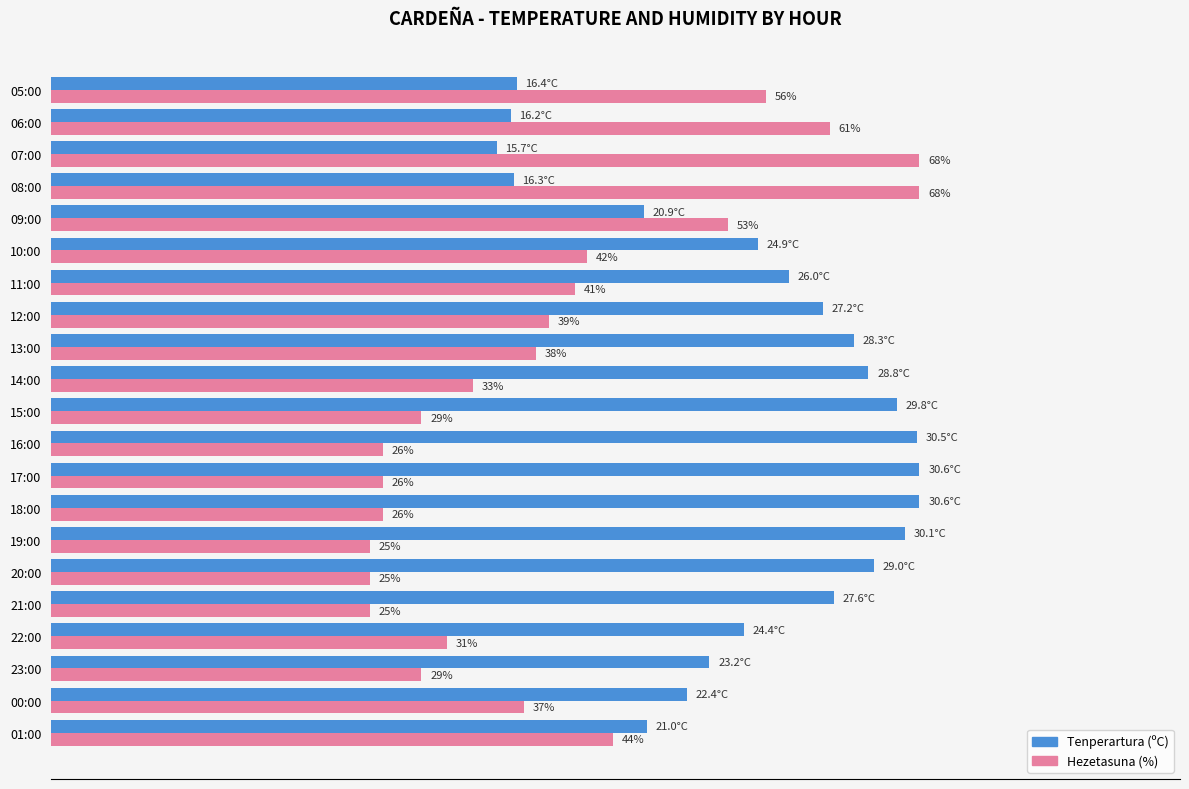

What are all the series names shown in the legend?

Tenperartura (ºC), Hezetasuna (%)